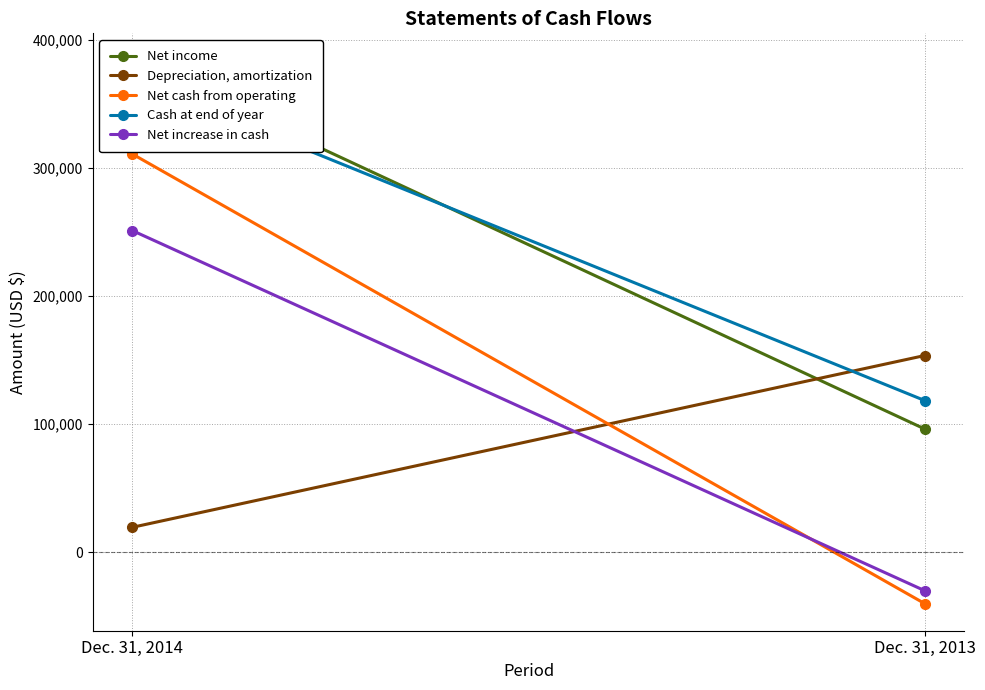

True or false: Depreciation, amortization has a value of 19405 at Dec. 31, 2014.

True